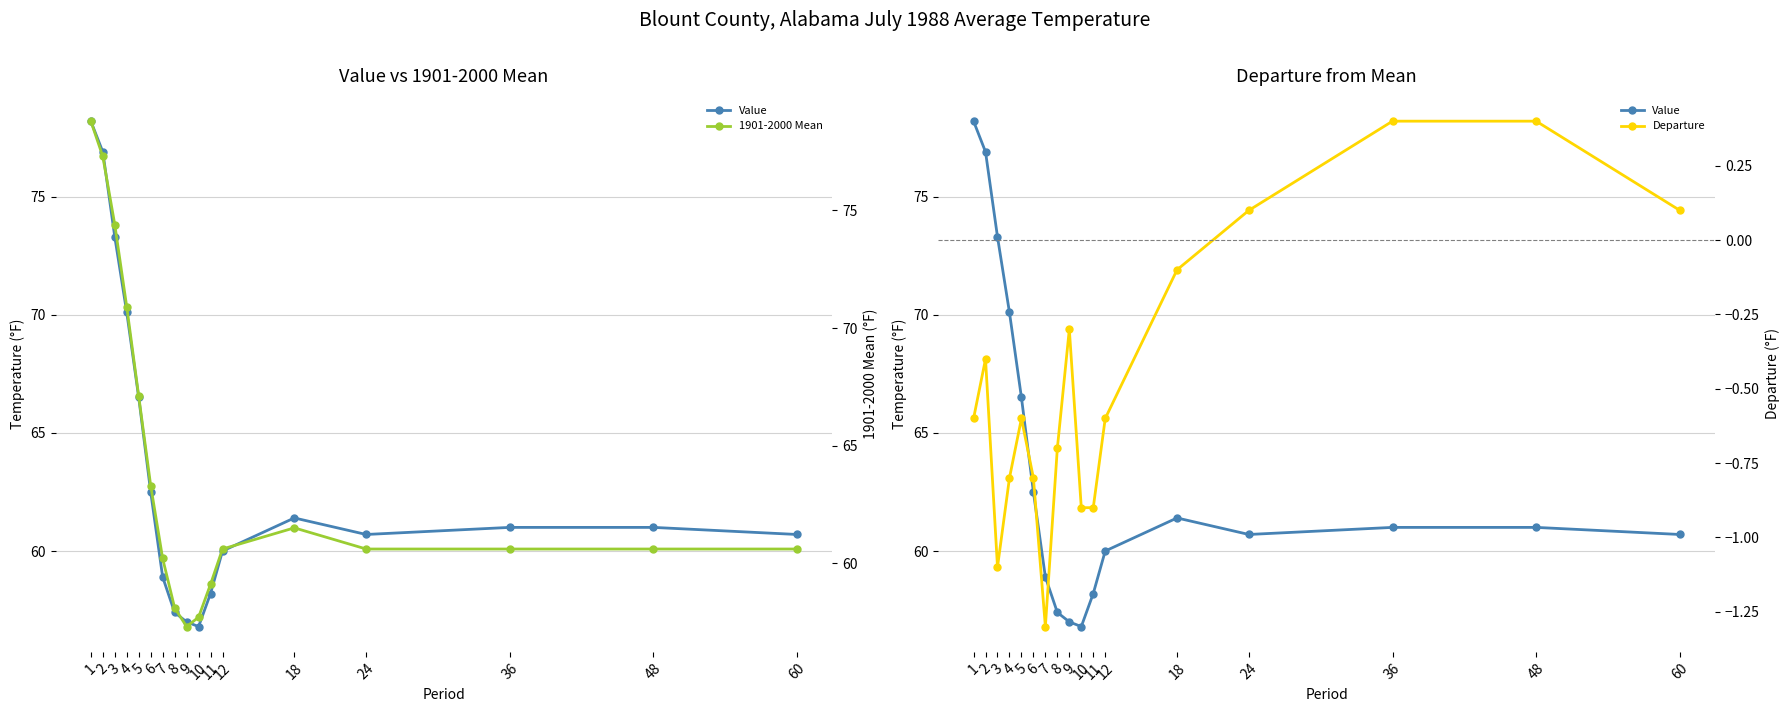

How many interior local valleys does the Value series have?

2